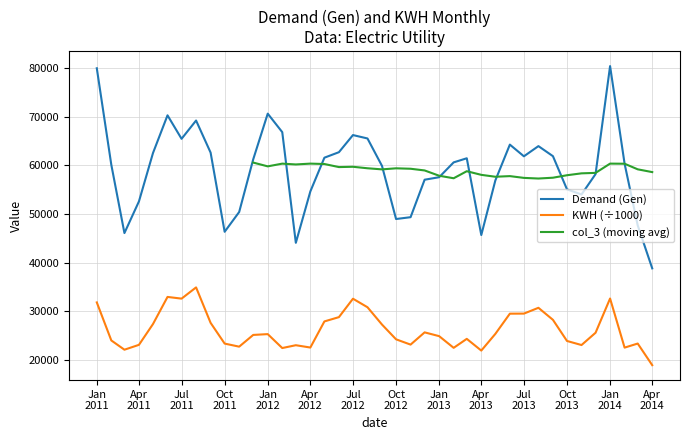

True or false: Demand (Gen) and KWH (÷1000) cross at least once.

False